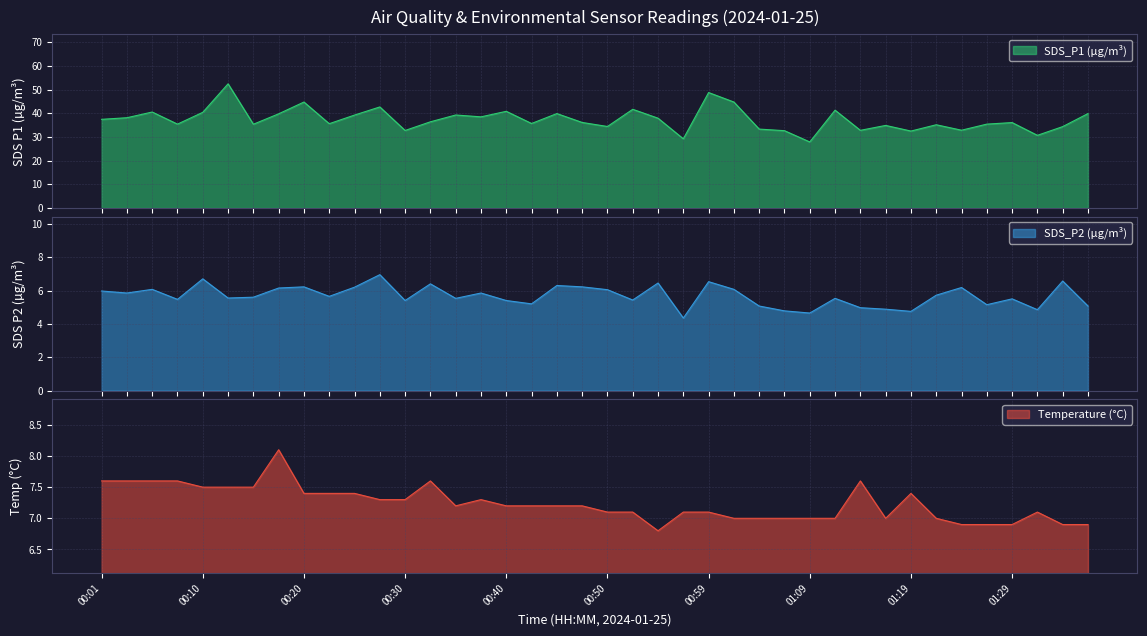

What is the sum of the SDS_P1 values at 00:23 and 00:18?

75.3